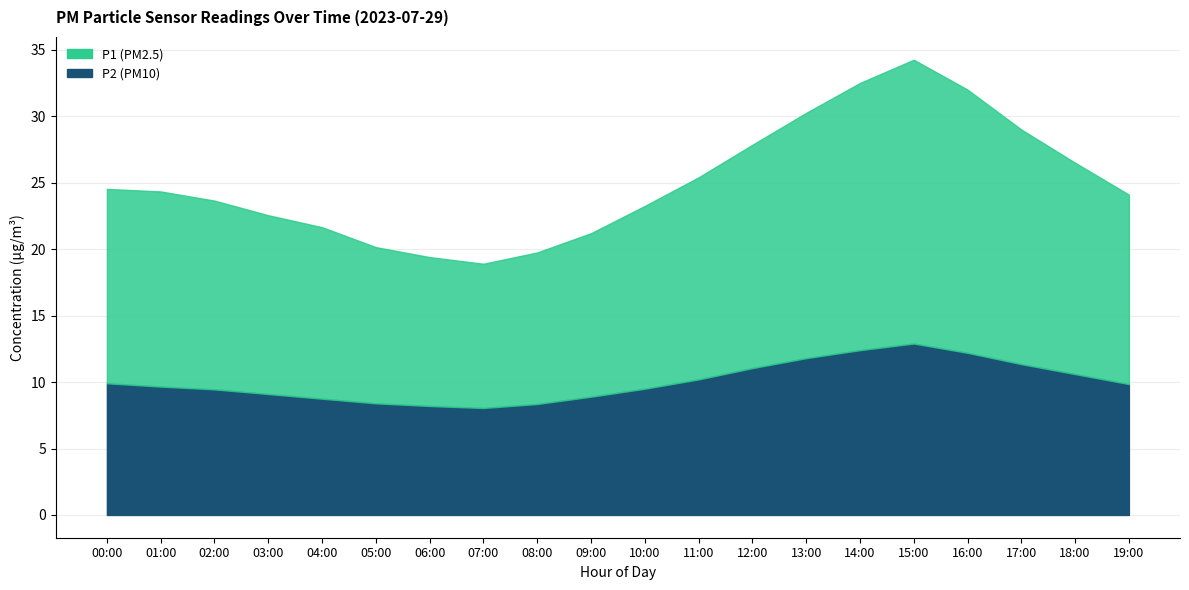

What is the label of the 9th point from the right?

11:00